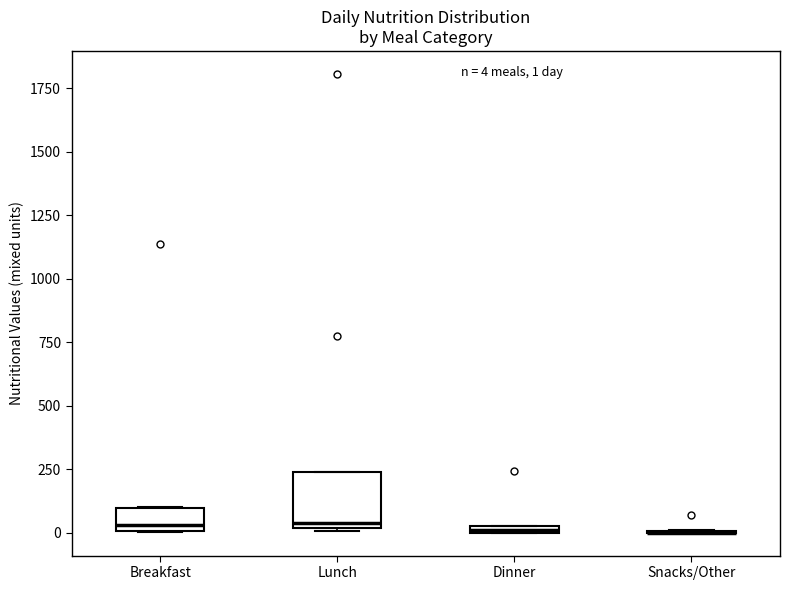

Comparing the boxes themselves (not the whiskers), which one is the tallest?

Lunch